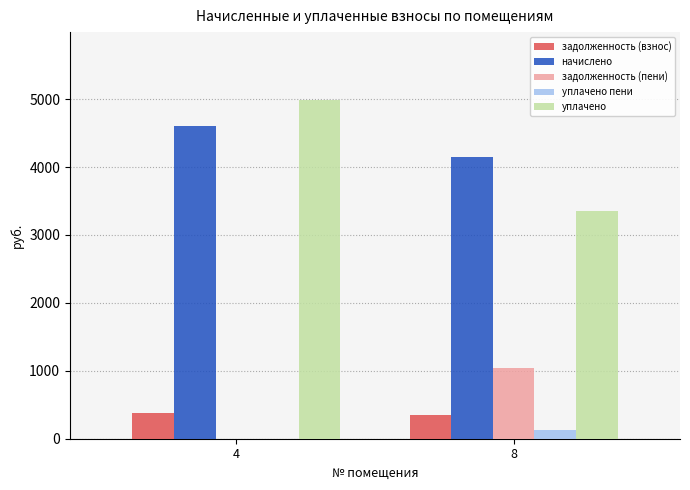

Which series changed the most between 4 and 8?

уплачено